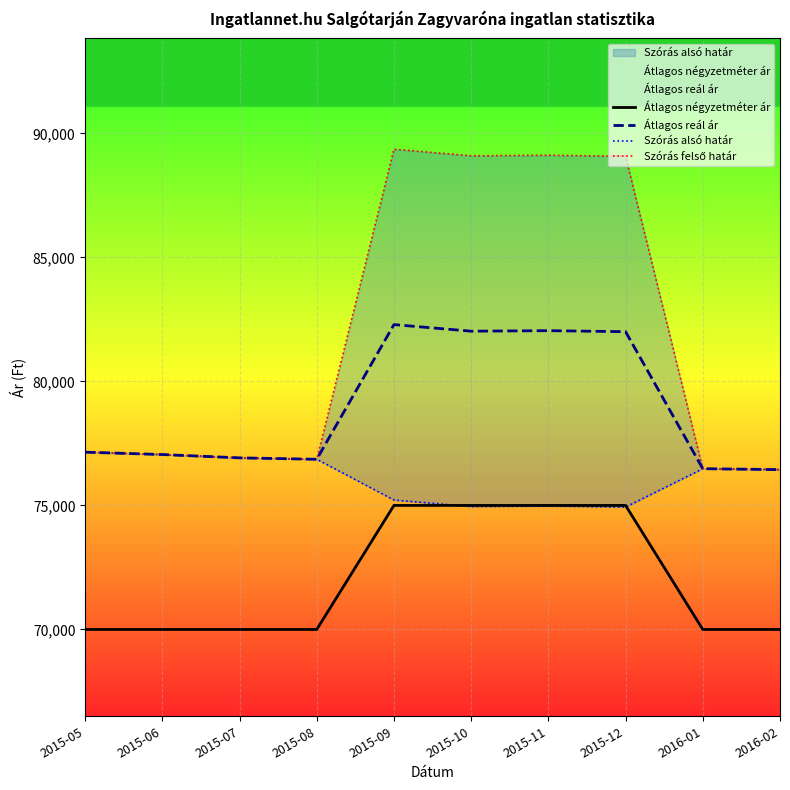

At how many categories does at least one series exceed 80341?

4